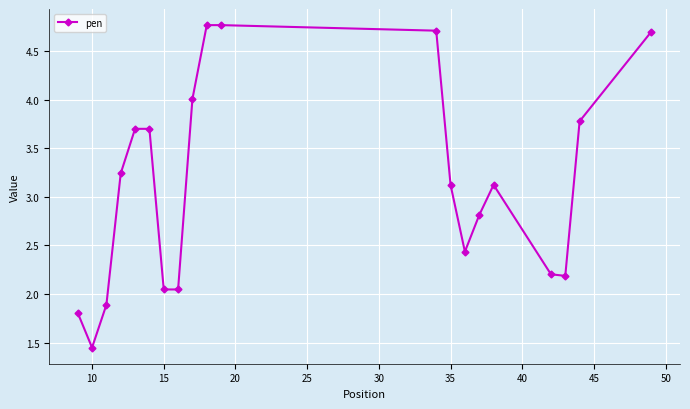

What is the sum of all values?

62.5